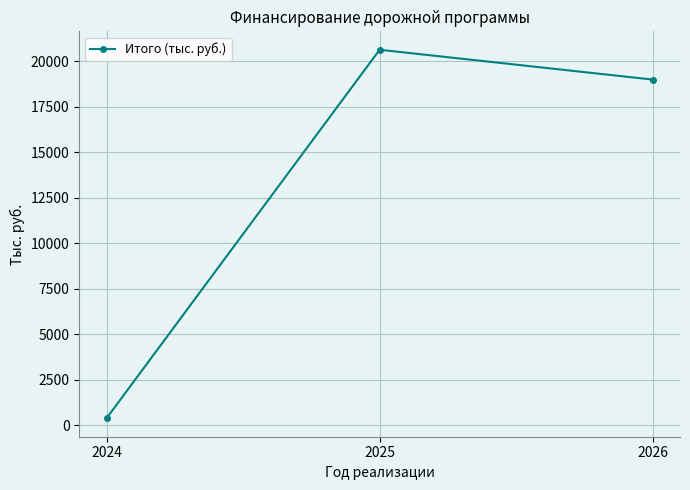

What is the difference between the values at 2025 and 2024?

20254.0